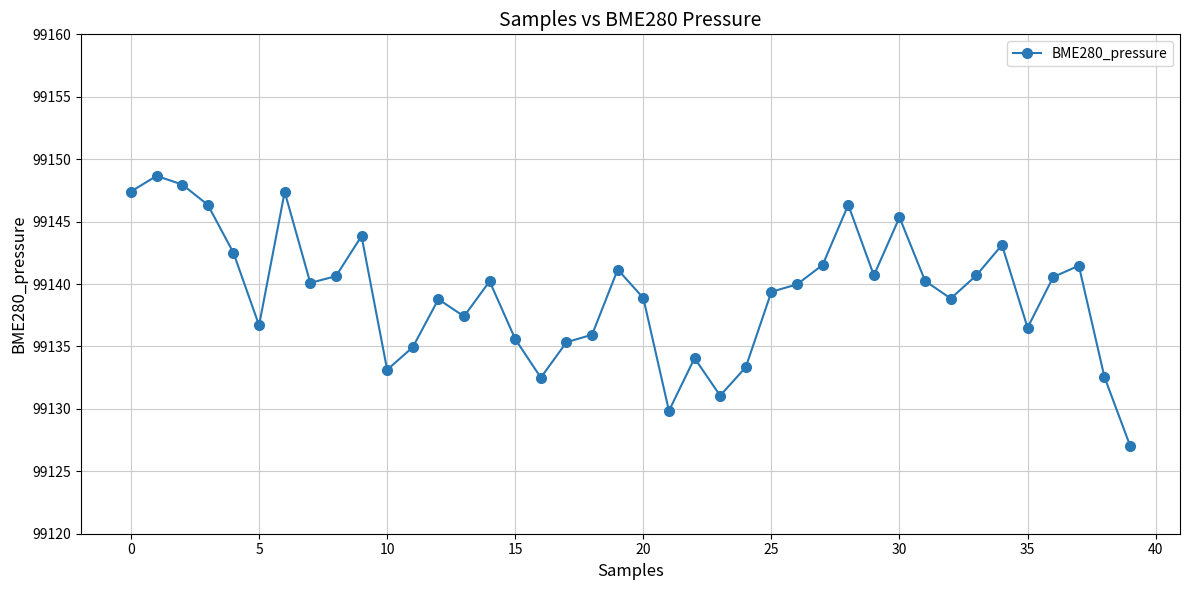

What is the value of the 29th point from the left?

99146.3